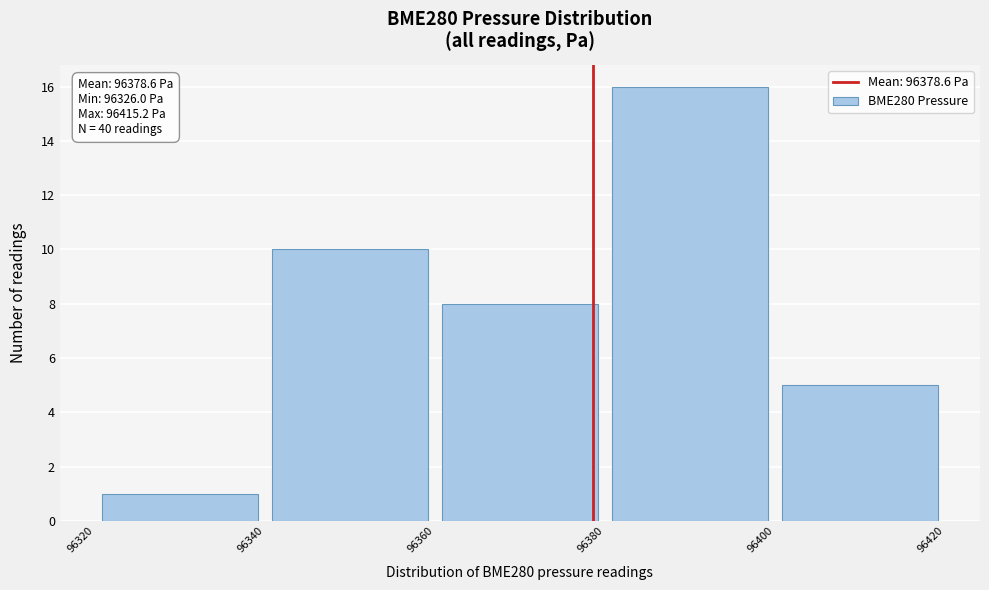

Over which range of the x-axis is the bar tallest?

96380 to 96400